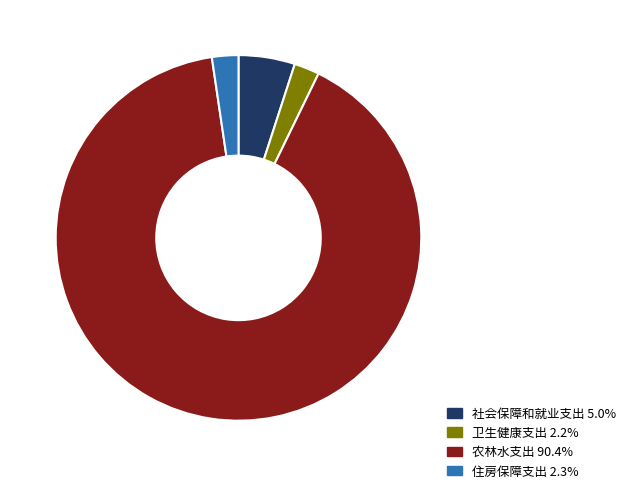

Count the number of slices in the pie.

4